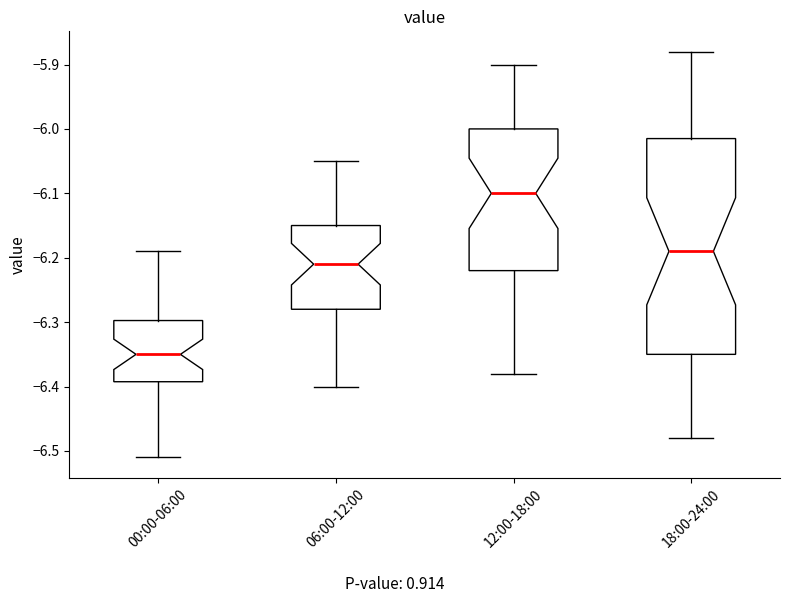

Which box is the tallest, from its lower edge to its upper edge?

18:00-24:00